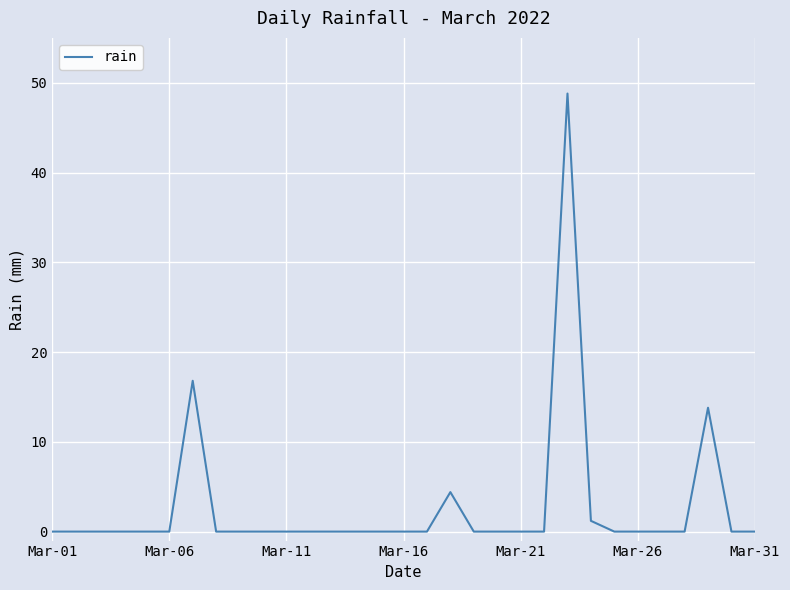

What is the difference between the maximum and minimum values?

48.8